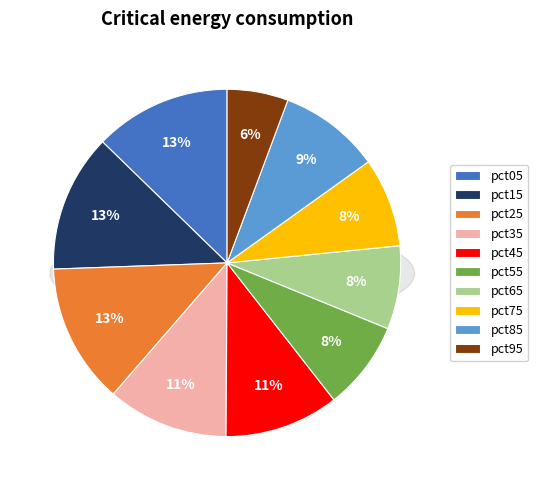

To the nearest percent, what is the difference between the largest and smallest slice percentages?

7%